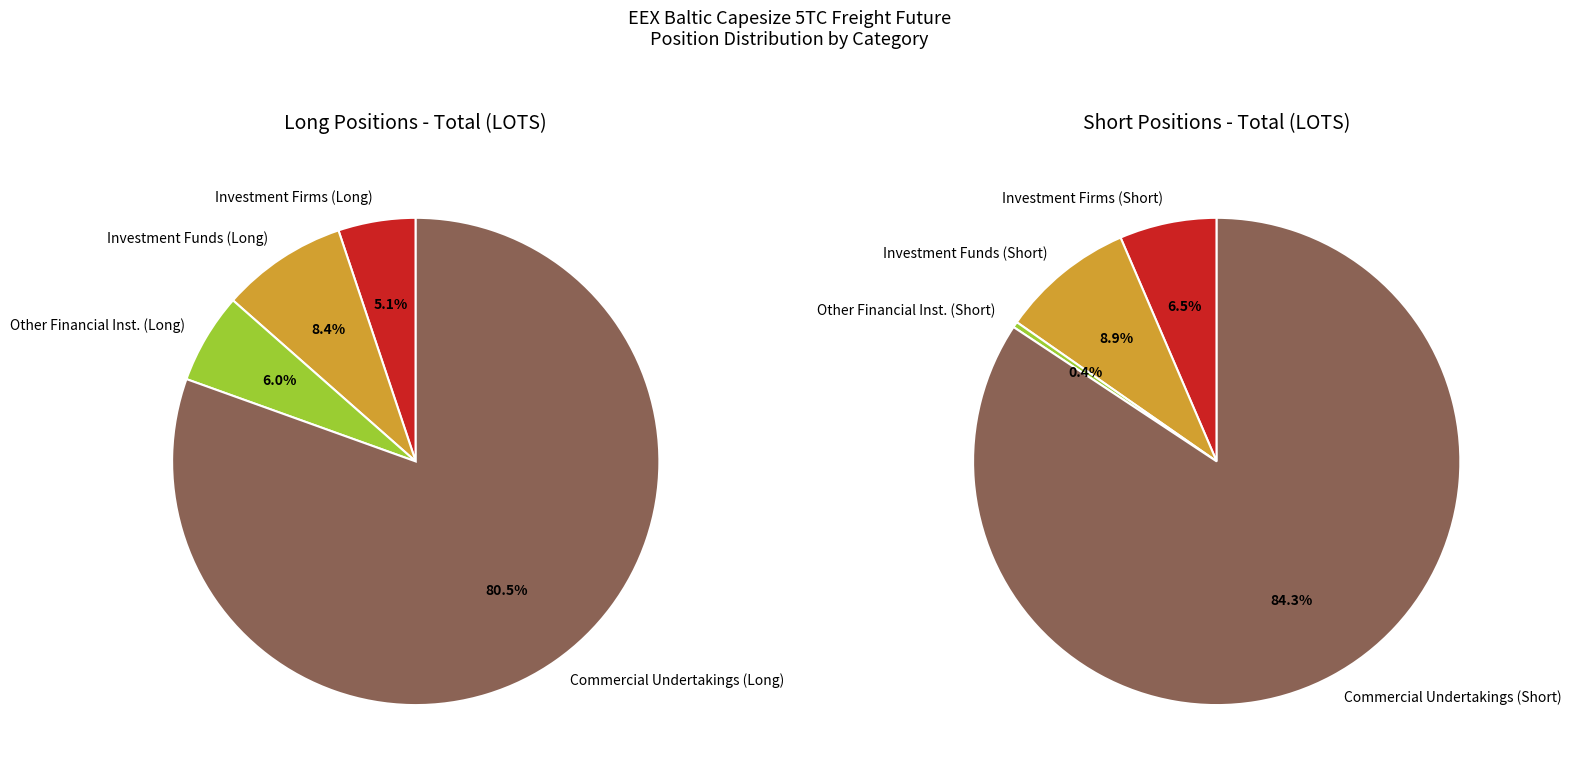

Count the number of slices in the pie.

4